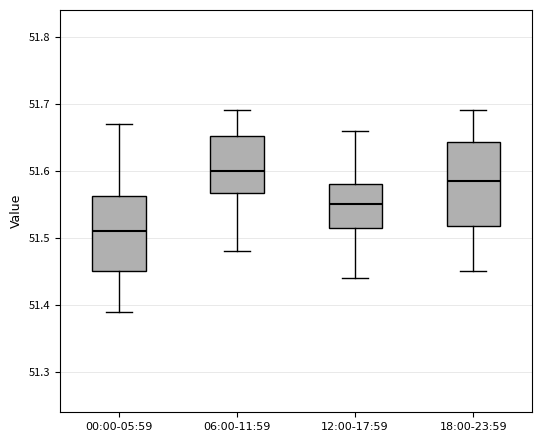

Which box has the lowest median line?

00:00-05:59